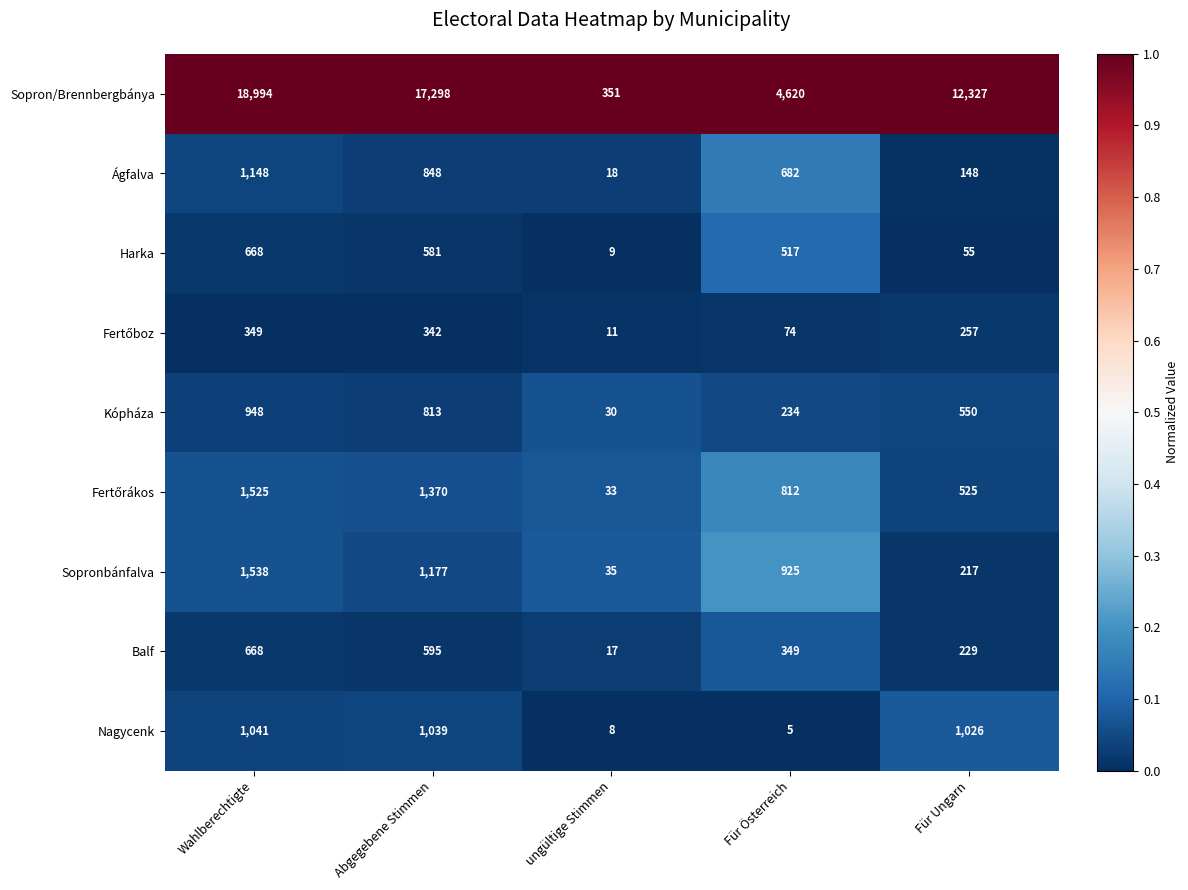

True or false: Harka has a value of 517 at Für Österreich.

True